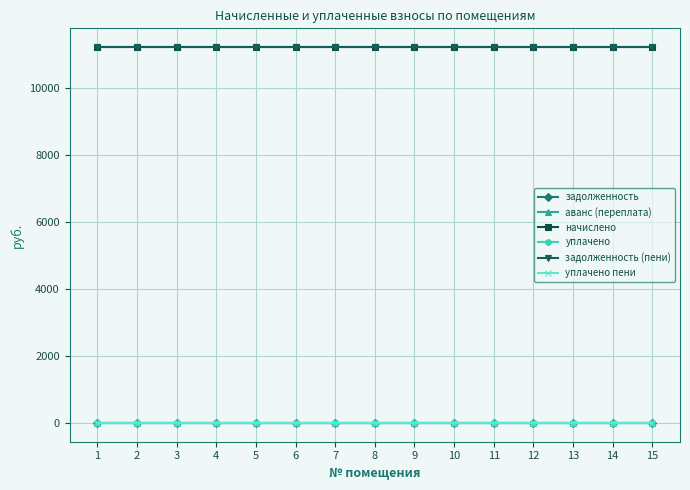

Reading left to right, list all the values displayed in this chart.

задолженность: 0	0	0	0	0	0	0	0	0	0	0	0	0	0	0
аванс (переплата): 0	0	0	0	0	0	0	0	0	0	0	0	0	0	0
начислено: 11220	11220	11220	11220	11220	11220	11220	11220	11220	11220	11220	11220	11220	11220	11220
уплачено: 0	0	0	0	0	0	0	0	0	0	0	0	0	0	0
задолженность (пени): 11220	11220	11220	11220	11220	11220	11220	11220	11220	11220	11220	11220	11220	11220	11220
уплачено пени: 0	0	0	0	0	0	0	0	0	0	0	0	0	0	0